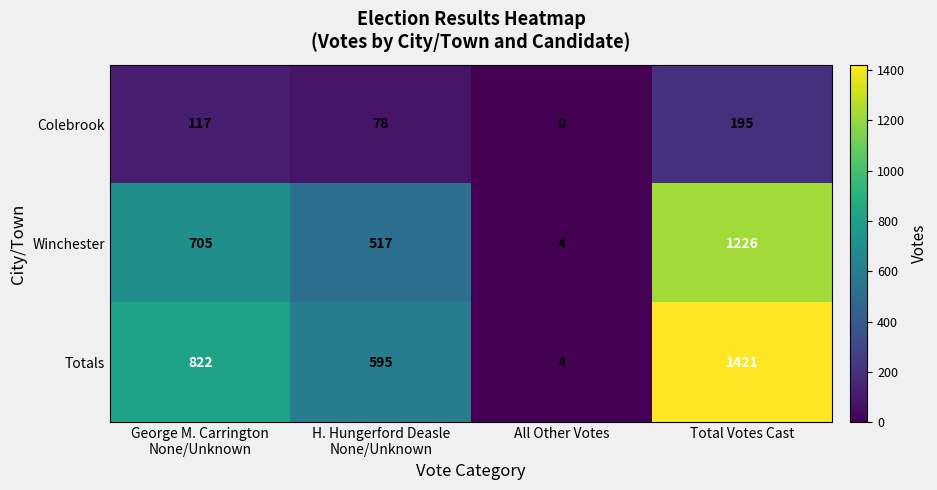

Which series has the widest spread of values?

Totals